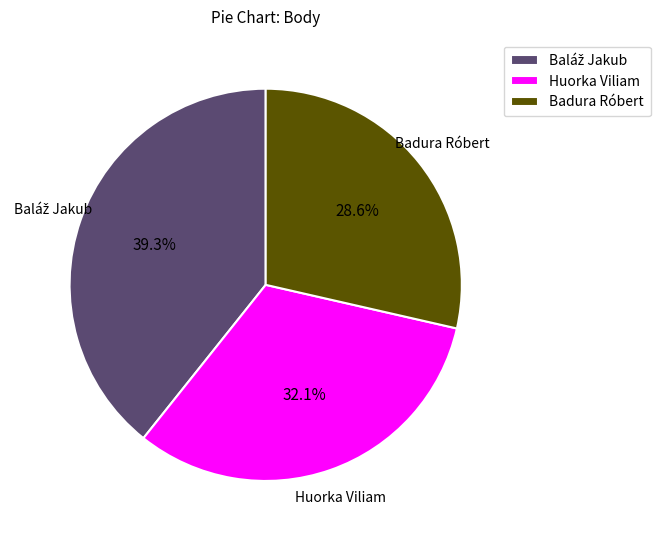

What is the smallest slice in the pie chart?

Badura Róbert